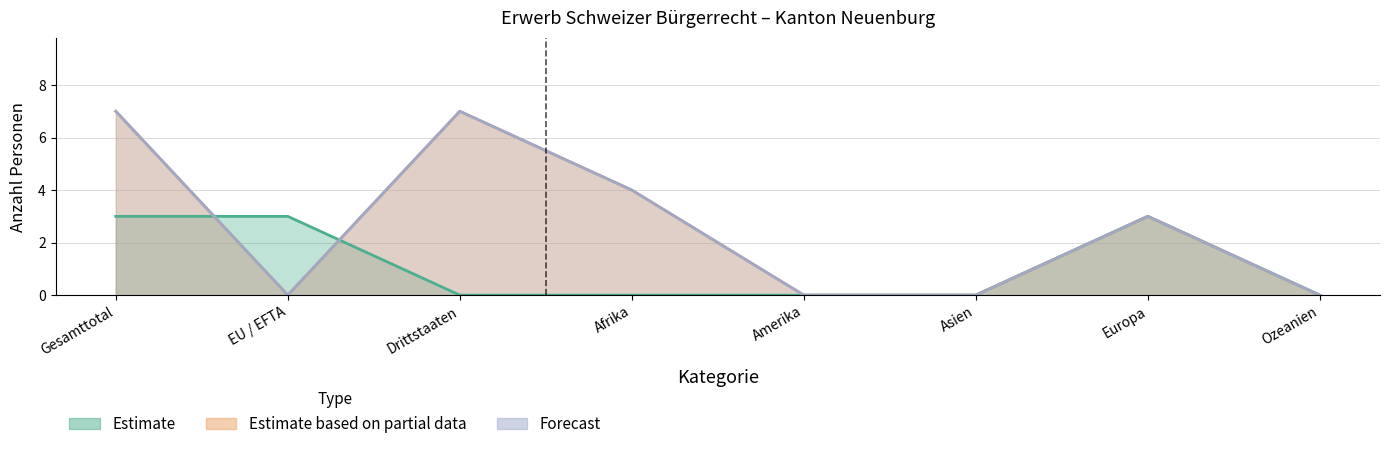

The Total AIG/VZAE series shows 2 at Europa. True or false?

False